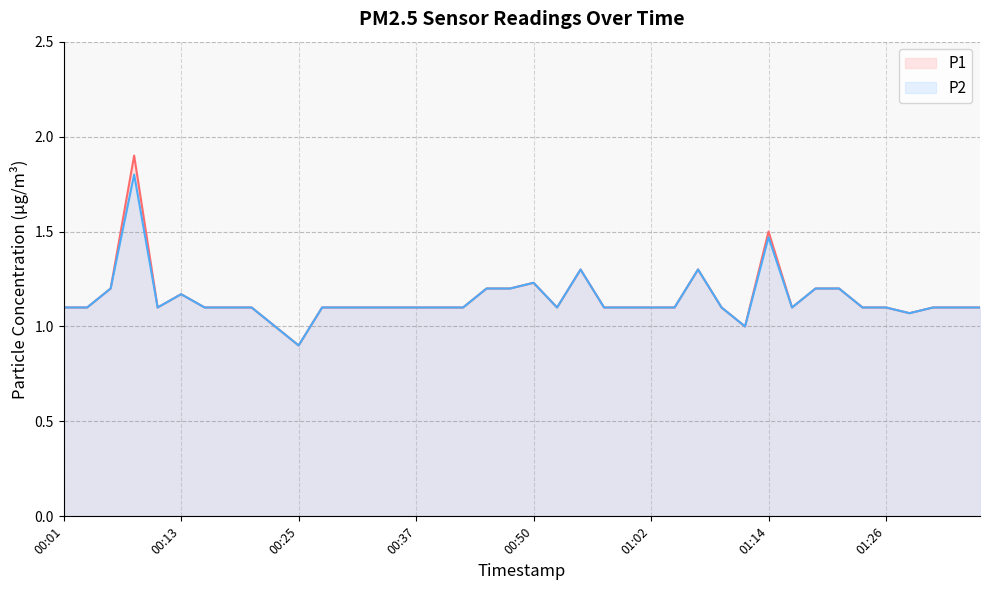

At which label does P2 first exceed 1?

00:01